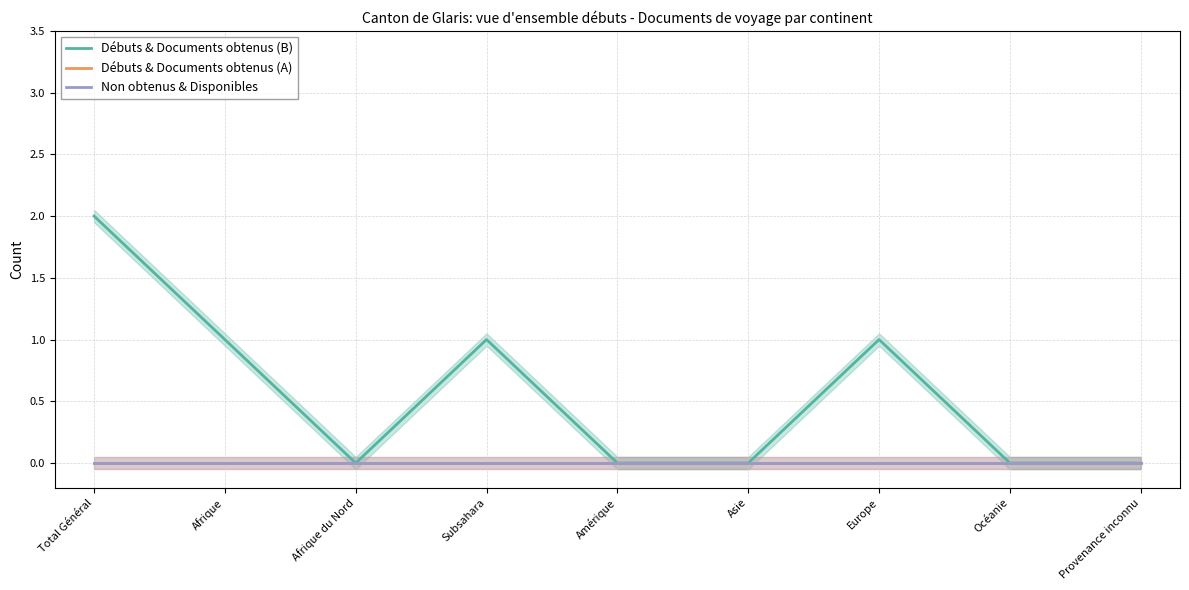

Reading right to left, list all the values displayed in this chart.

Débuts & Documents obtenus (B): Provenance inconnu=0	Océanie=0	Europe=1	Asie=0	Amérique=0	Subsahara=1	Afrique du Nord=0	Afrique=1	Total Général=2
Débuts & Documents obtenus (A): Provenance inconnu=0	Océanie=0	Europe=0	Asie=0	Amérique=0	Subsahara=0	Afrique du Nord=0	Afrique=0	Total Général=0
Non obtenus & Disponibles: Provenance inconnu=0	Océanie=0	Europe=0	Asie=0	Amérique=0	Subsahara=0	Afrique du Nord=0	Afrique=0	Total Général=0